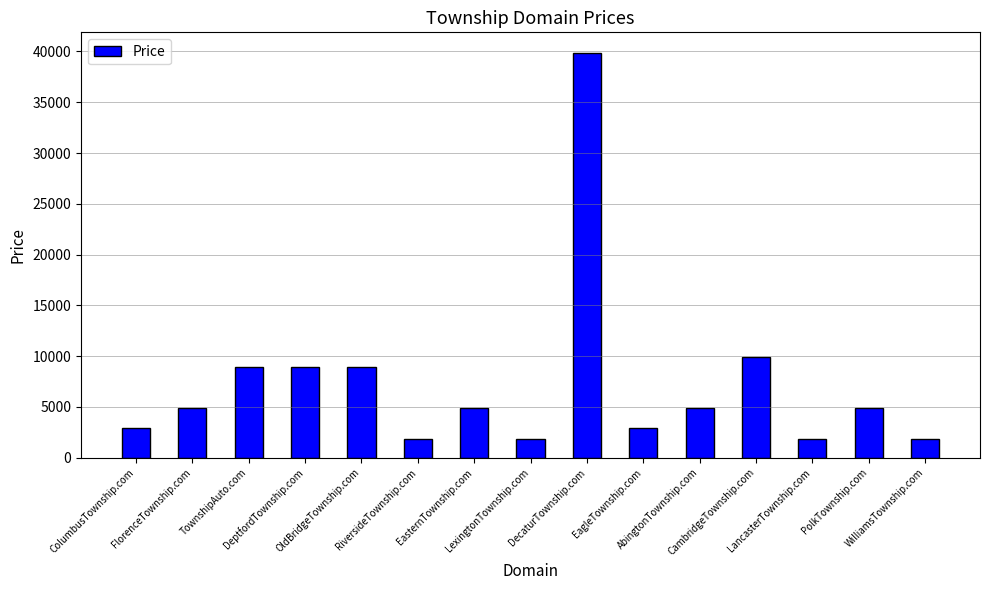

What is the label of the 1st bar from the left?

ColumbusTownship.com